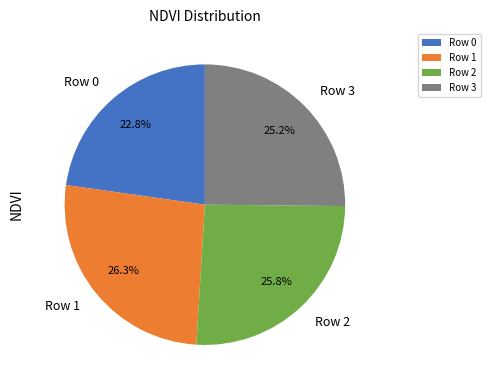

To the nearest percent, what is the difference between the largest and smallest slice percentages?

3%